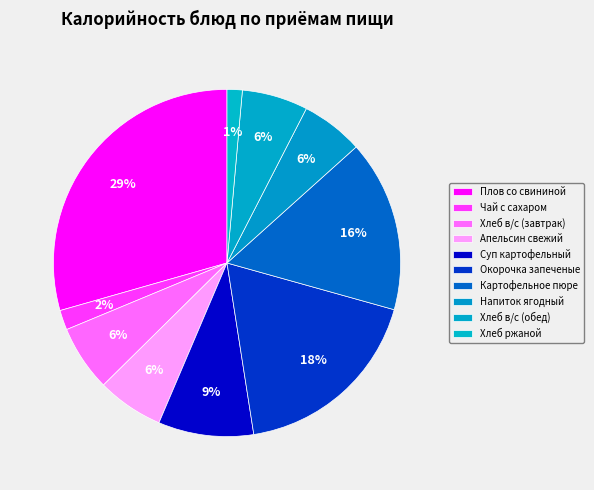

Does Хлеб в/с (завтрак) represent more than half of the total?

No